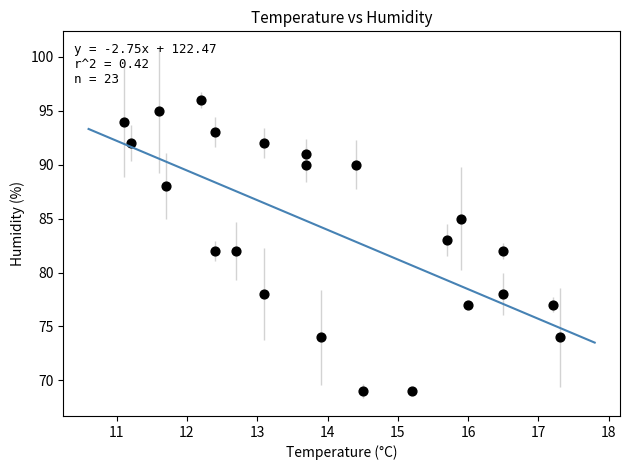

What is the range of Y values (max minus min)?

27